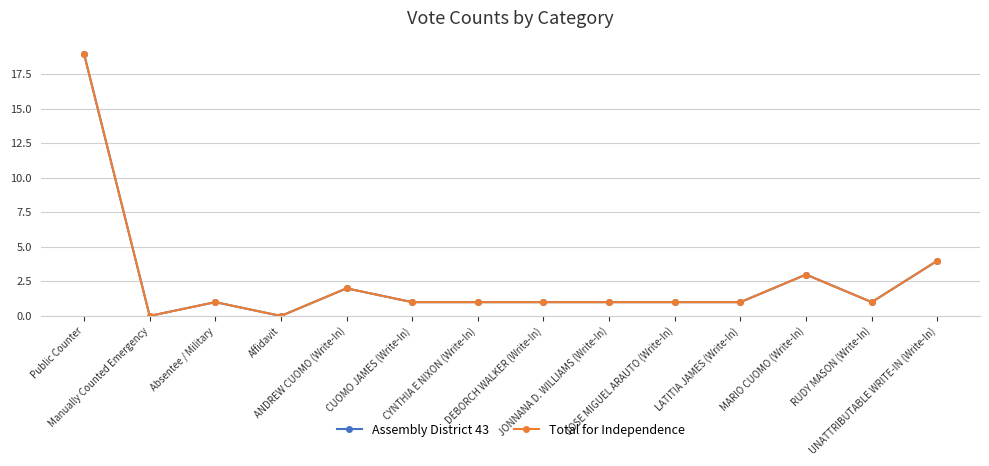

Reading left to right, extract all data points from this chart.

Assembly District 43: Public Counter=19	Manually Counted Emergency=0	Absentee / Military=1	Affidavit=0	ANDREW CUOMO (Write-In)=2	CUOMO JAMES (Write-In)=1	CYNTHIA E NIXON (Write-In)=1	DEBORCH WALKER (Write-In)=1	JONNANA D. WILLIAMS (Write-In)=1	JOSE MIGUEL ARAUTO (Write-In)=1	LATITIA JAMES (Write-In)=1	MARIO CUOMO (Write-In)=3	RUDY MASON (Write-In)=1	UNATTRIBUTABLE WRITE-IN (Write-In)=4
Total for Independence: Public Counter=19	Manually Counted Emergency=0	Absentee / Military=1	Affidavit=0	ANDREW CUOMO (Write-In)=2	CUOMO JAMES (Write-In)=1	CYNTHIA E NIXON (Write-In)=1	DEBORCH WALKER (Write-In)=1	JONNANA D. WILLIAMS (Write-In)=1	JOSE MIGUEL ARAUTO (Write-In)=1	LATITIA JAMES (Write-In)=1	MARIO CUOMO (Write-In)=3	RUDY MASON (Write-In)=1	UNATTRIBUTABLE WRITE-IN (Write-In)=4